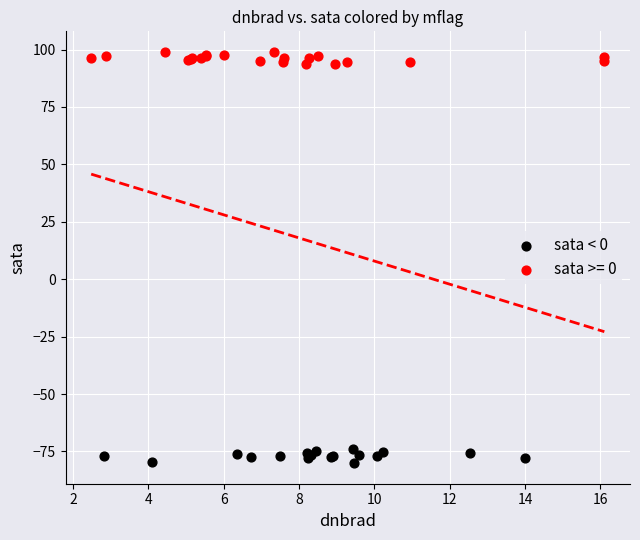

Which series contains the highest Y value?

sata >= 0